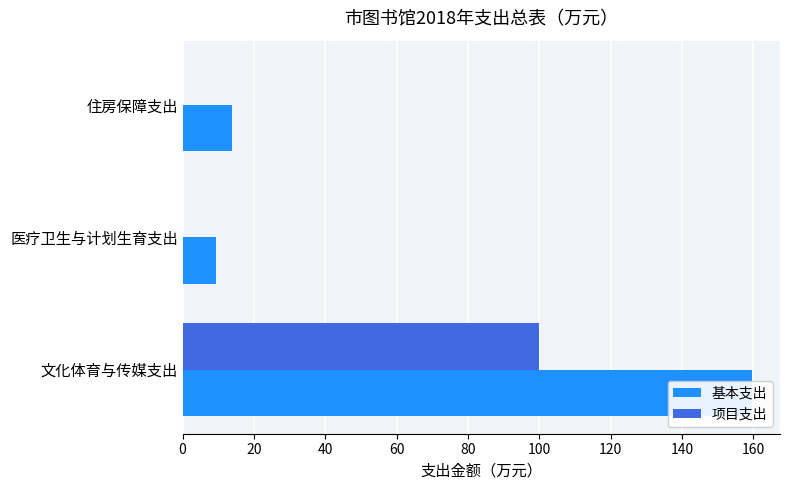

How many positive values does the 项目支出 series have?

1